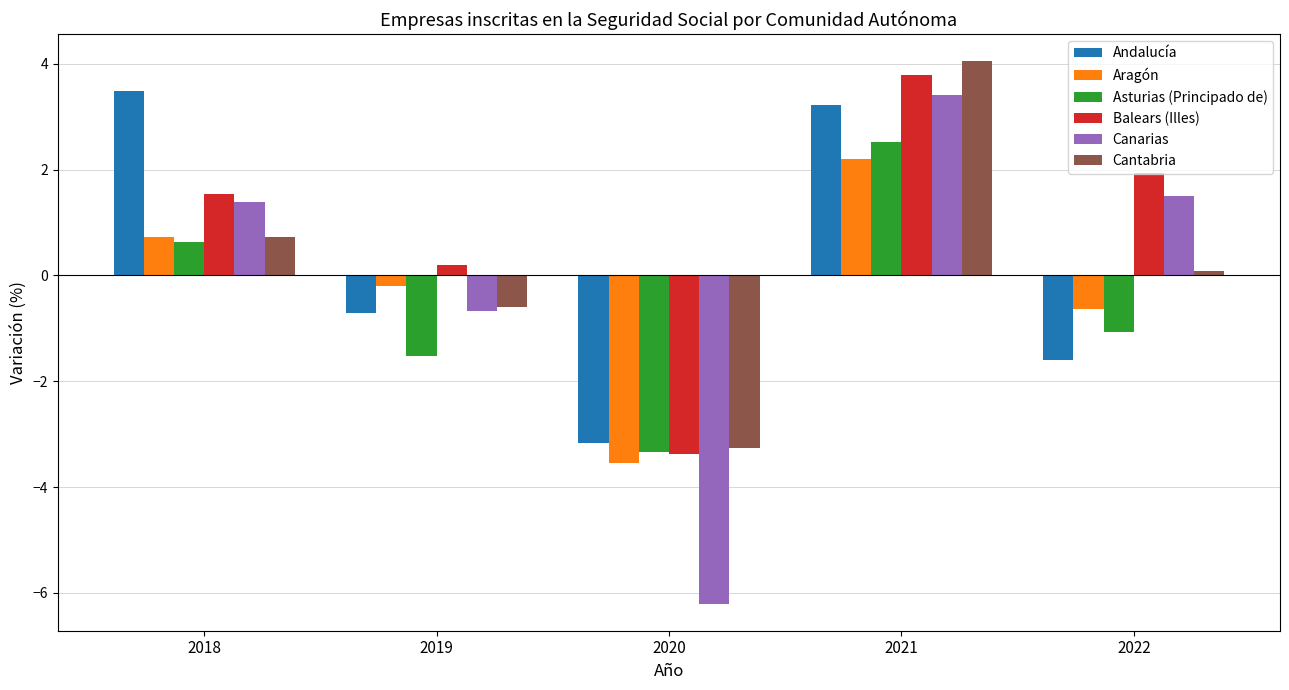

Count the number of data series in this chart.

6